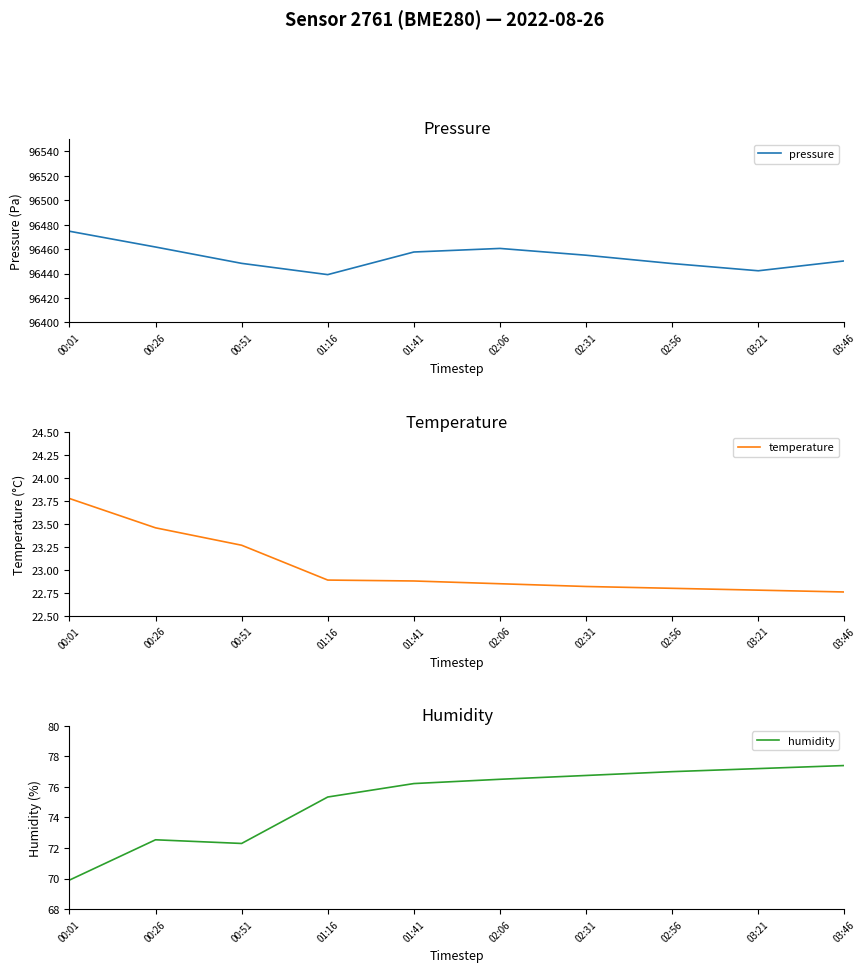

True or false: pressure and temperature cross at least once.

False